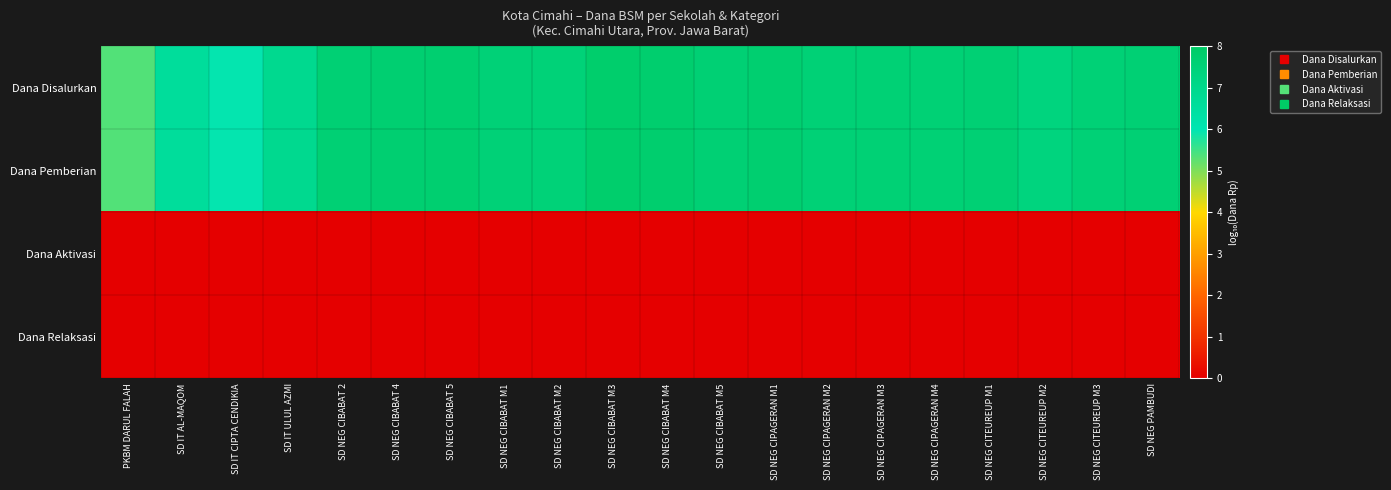

What is the maximum value shown in the chart?

7.8